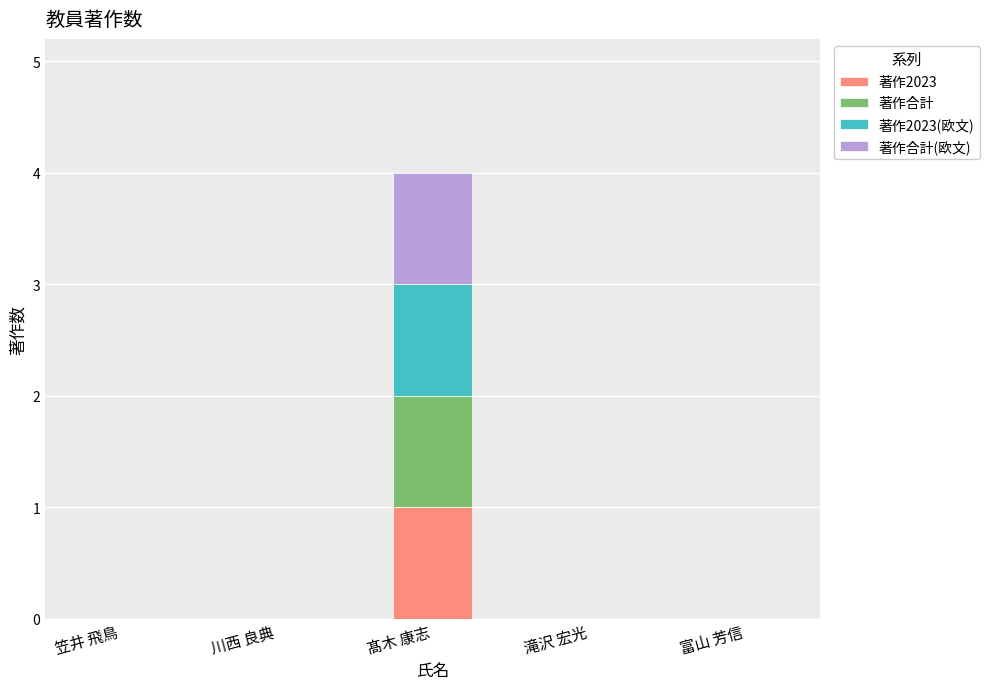

At which category is the sum across all series the highest?

髙木 康志